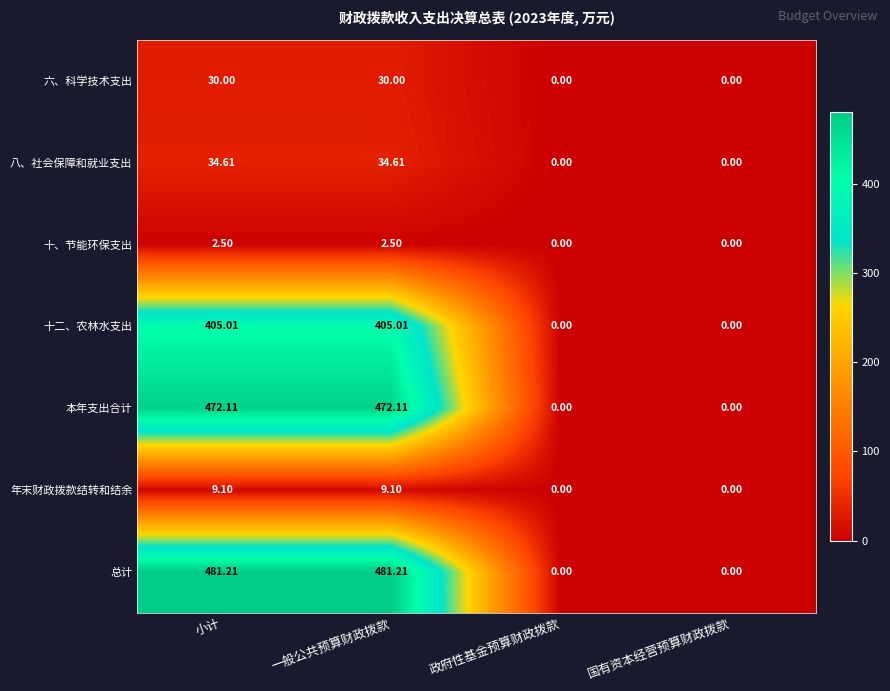

List the series in order of their peak value, highest first.

总计, 本年支出合计, 十二、农林水支出, 八、社会保障和就业支出, 六、科学技术支出, 年末财政拨款结转和结余, 十、节能环保支出